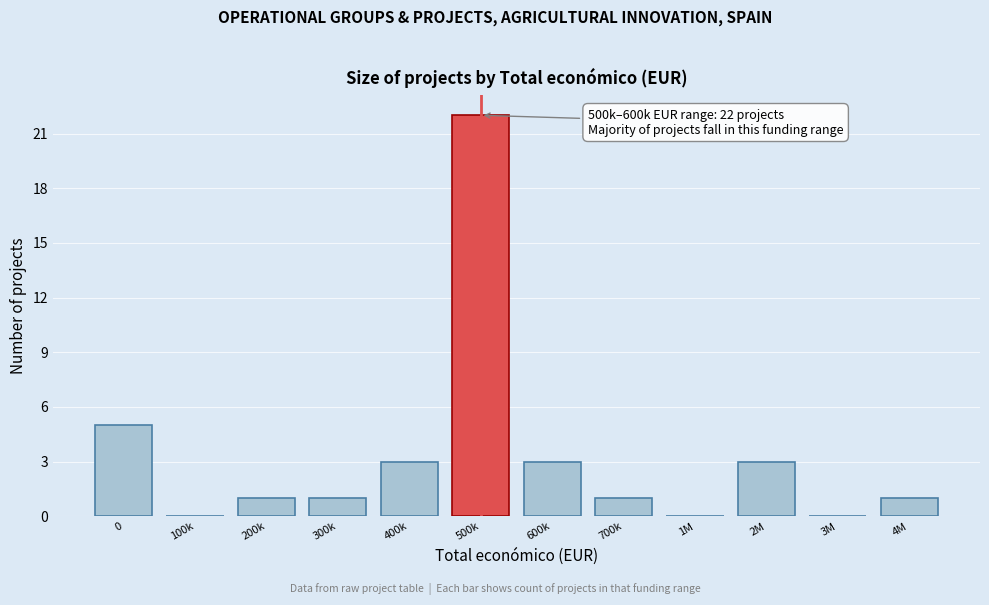

Reading right to left, list all the values displayed in this chart.

4M=1	3M=0	2M=3	1M=0	700k=1	600k=3	500k=22	400k=3	300k=1	200k=1	100k=0	0=5